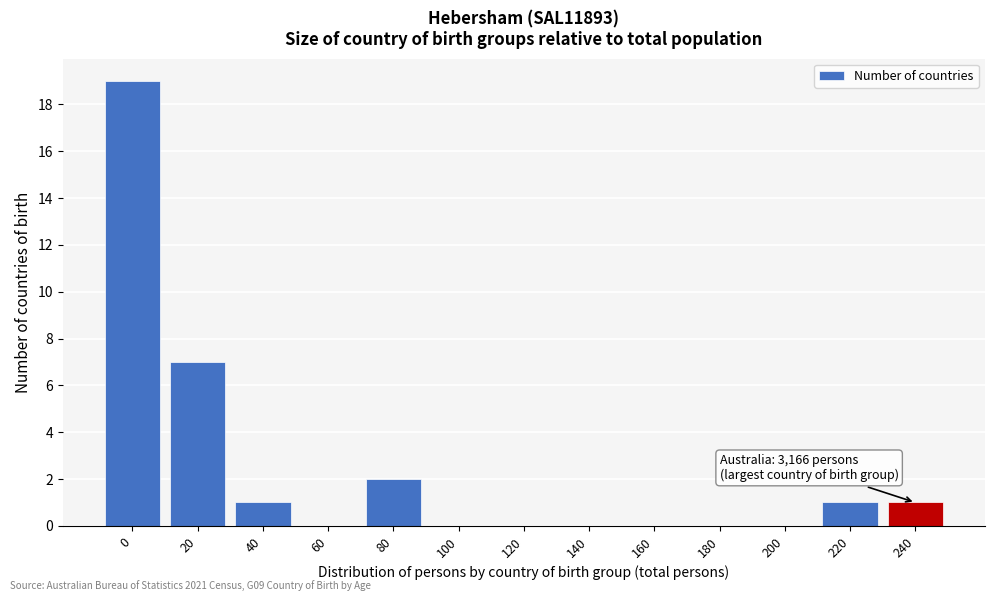

Reading right to left, what are all the values shown in this chart?

240=1	220=1	200=0	180=0	160=0	140=0	120=0	100=0	80=2	60=0	40=1	20=7	0=19